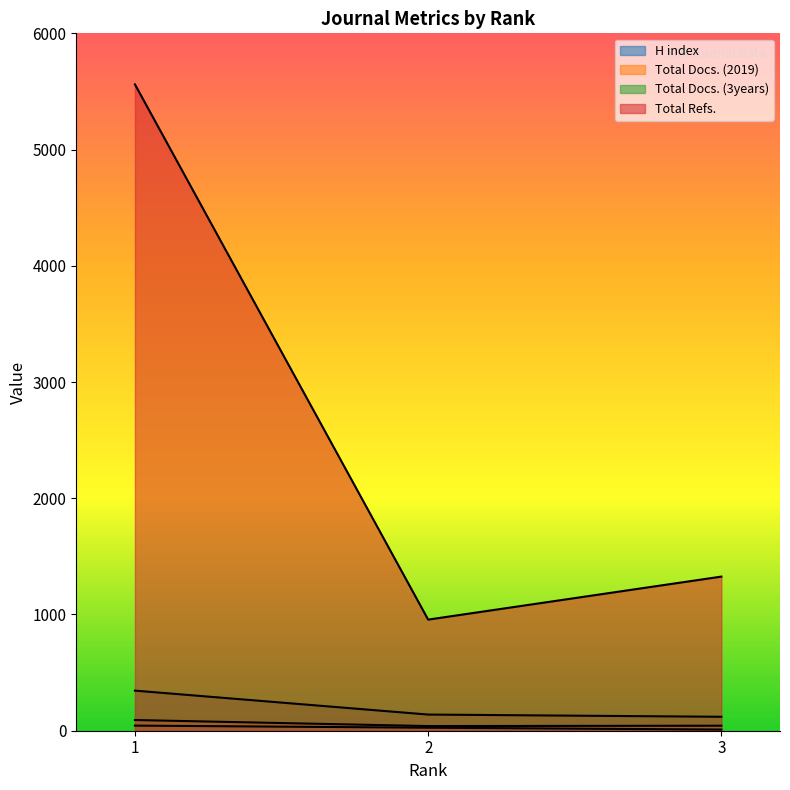

Does the chart have visible grid lines?

No